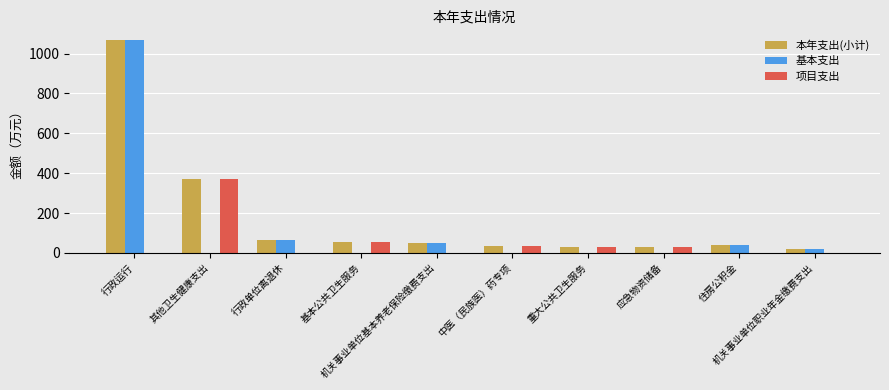

Which series has the largest total across all categories?

本年支出(小计)